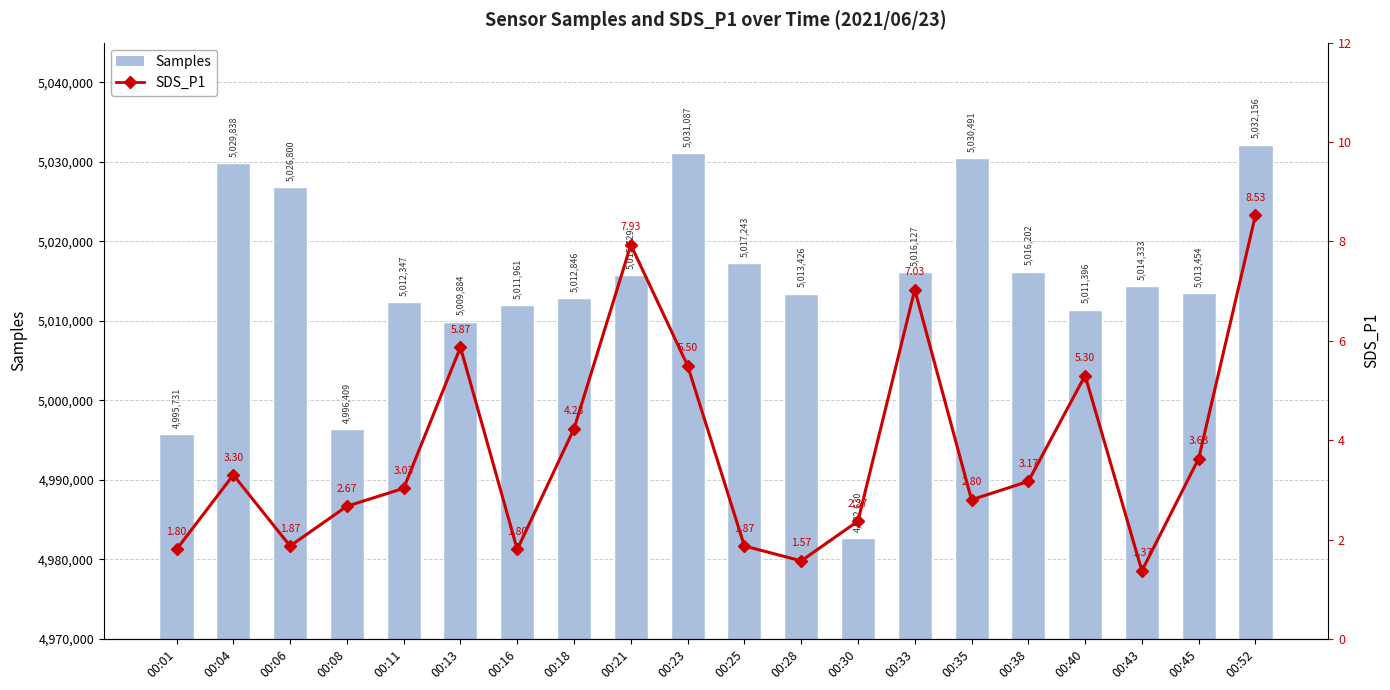

What is the difference between the second highest and minimum values in the Samples series?

48457